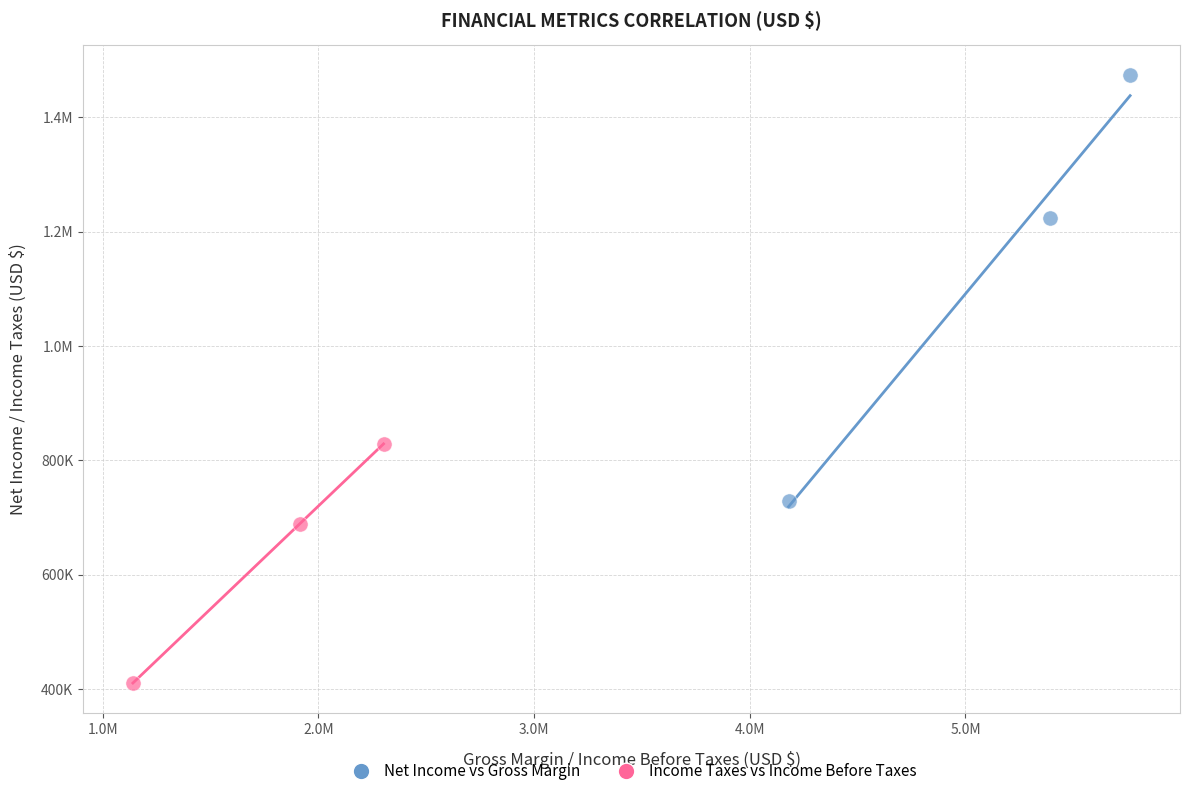

What are all the series names shown in the legend?

Net Income vs Gross Margin, Income Taxes vs Income Before Taxes